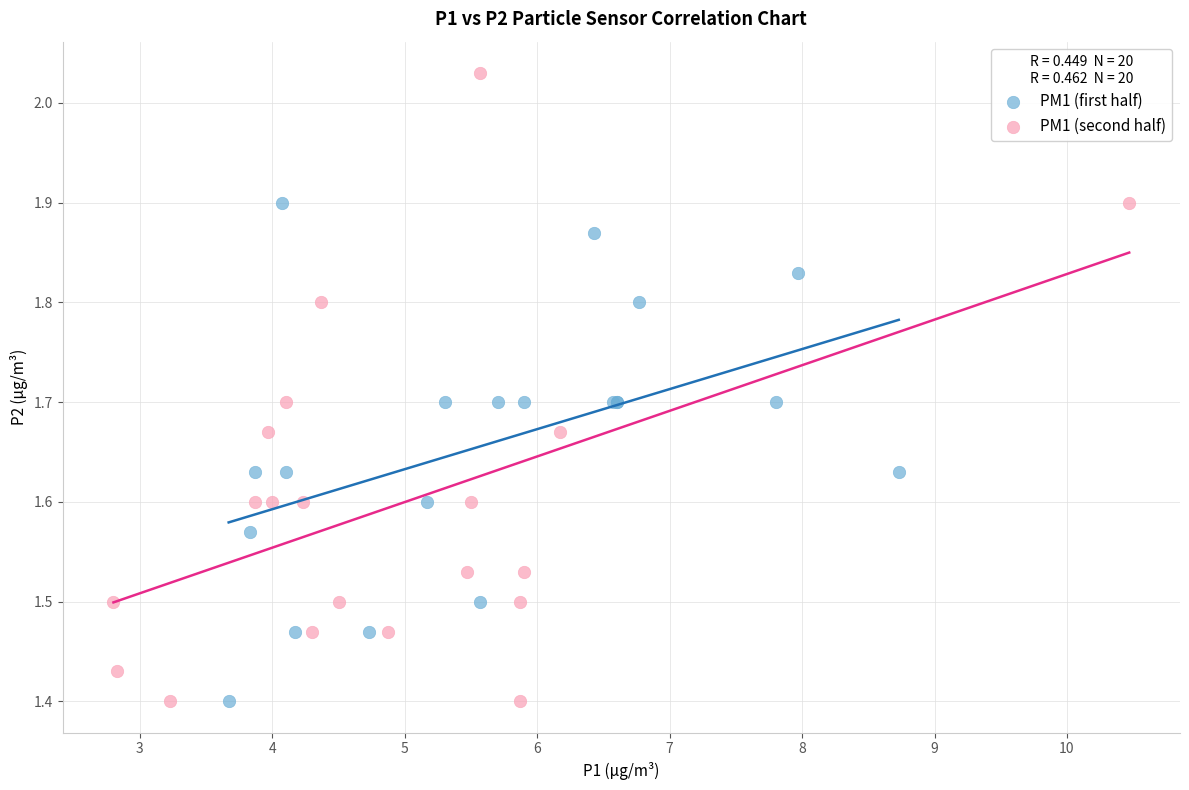

Which series reaches the maximum Y coordinate?

PM1 (second half)